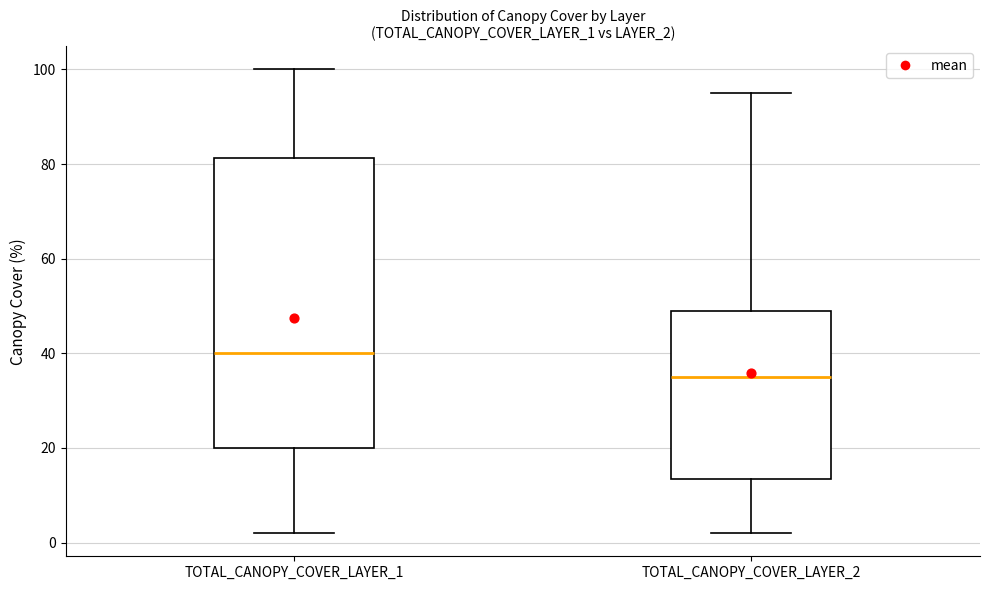

Which box's median line is the lowest?

TOTAL_CANOPY_COVER_LAYER_2